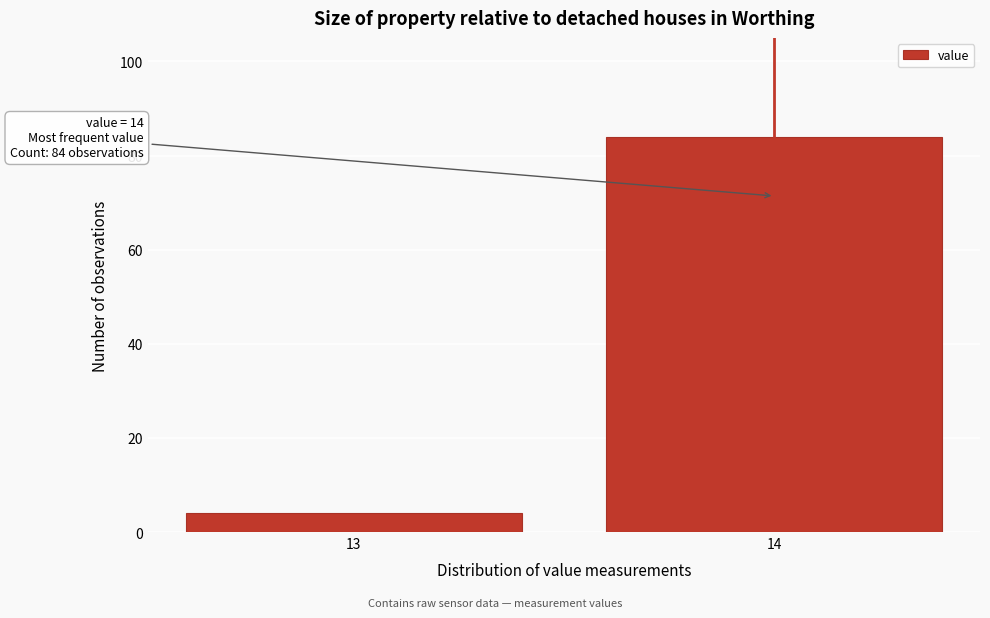

Reading left to right, transcribe all the data shown in this chart.

13=4	14=84